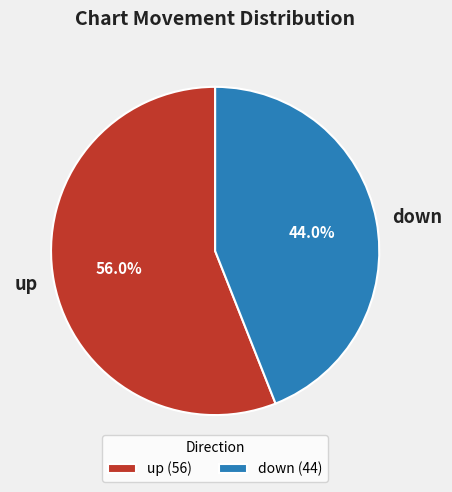

To the nearest percent, what is the difference between the largest and smallest slice percentages?

12%